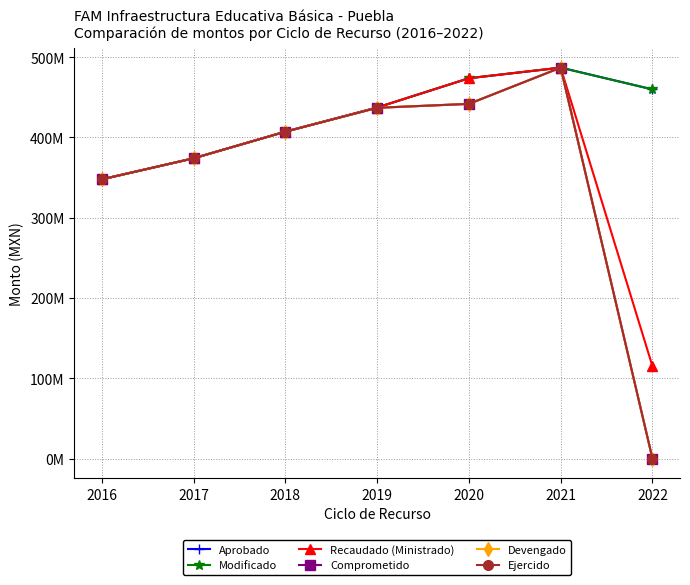

The Ejercido series shows -180578650.3 at 2022. True or false?

False